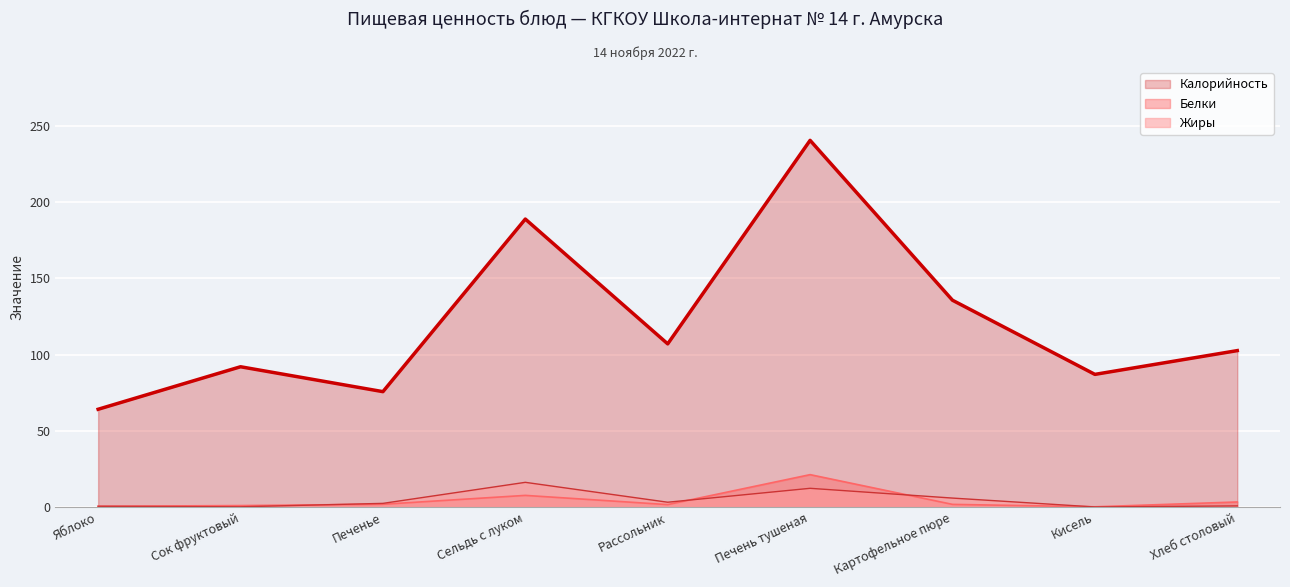

Which has a higher value, Кисель or Сельдь с луком?

Сельдь с луком